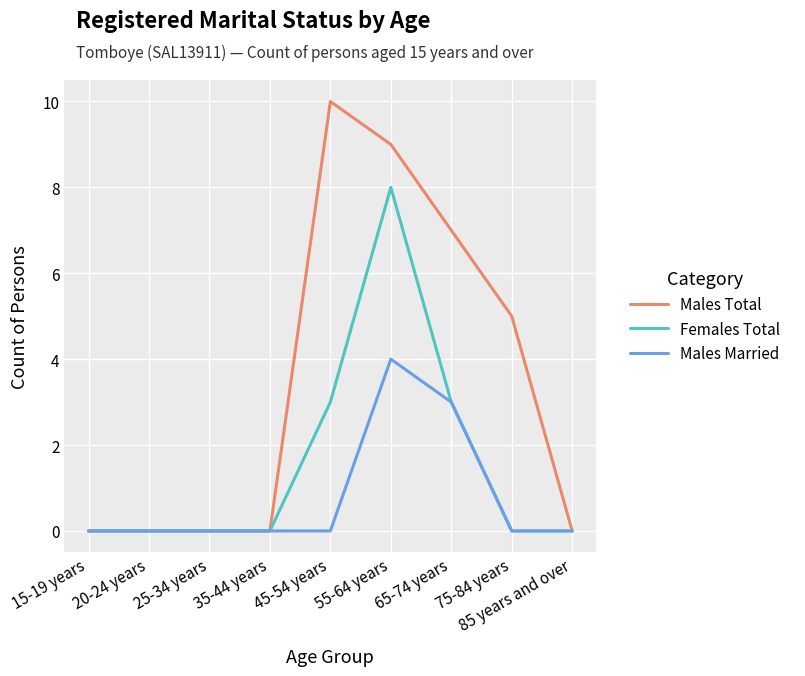

Between 45-54 years and 85 years and over, which series saw the biggest shift?

Males Total